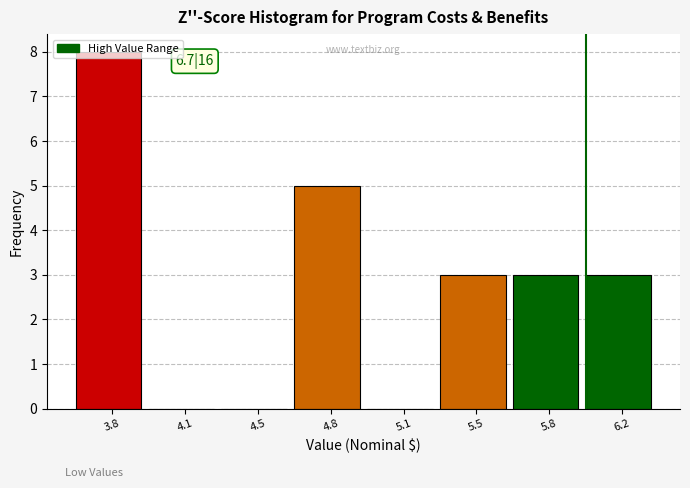

At which category does the chart reach its peak across all series?

3.8